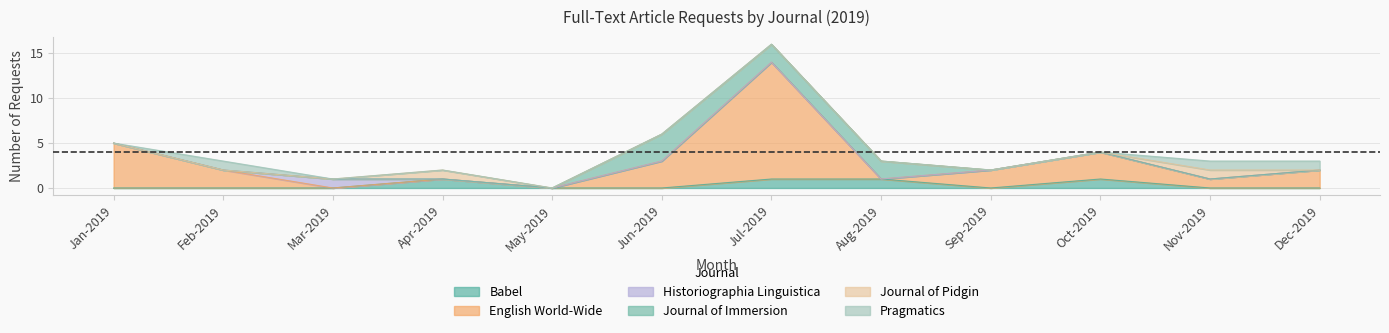

Which series ends up on top after the final intersection of Babel and Pragmatics?

Pragmatics